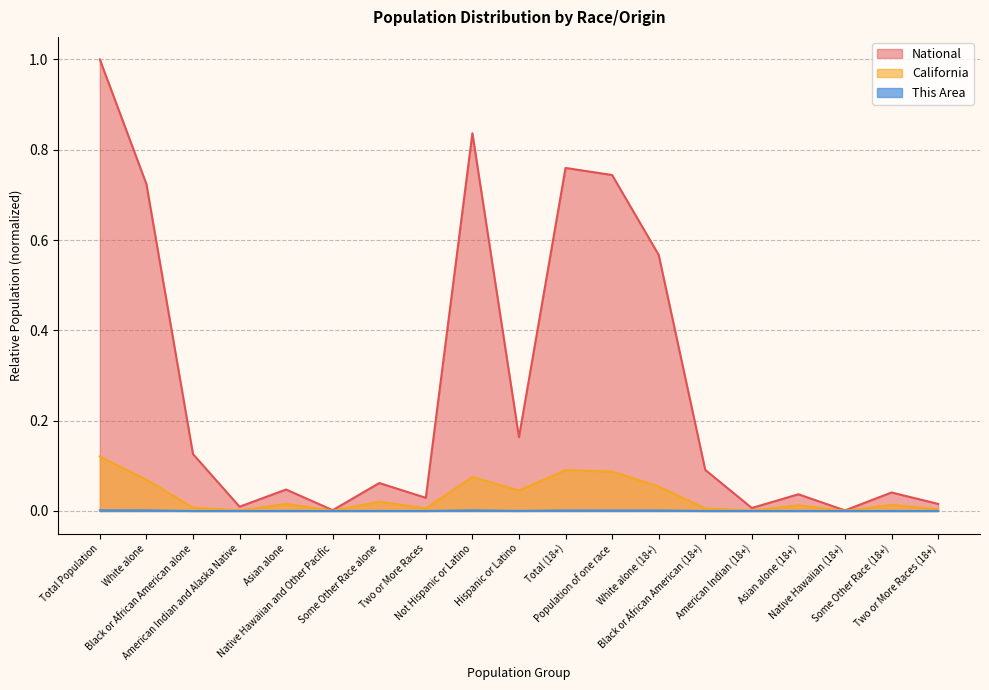

Read the National value at White alone.

0.7